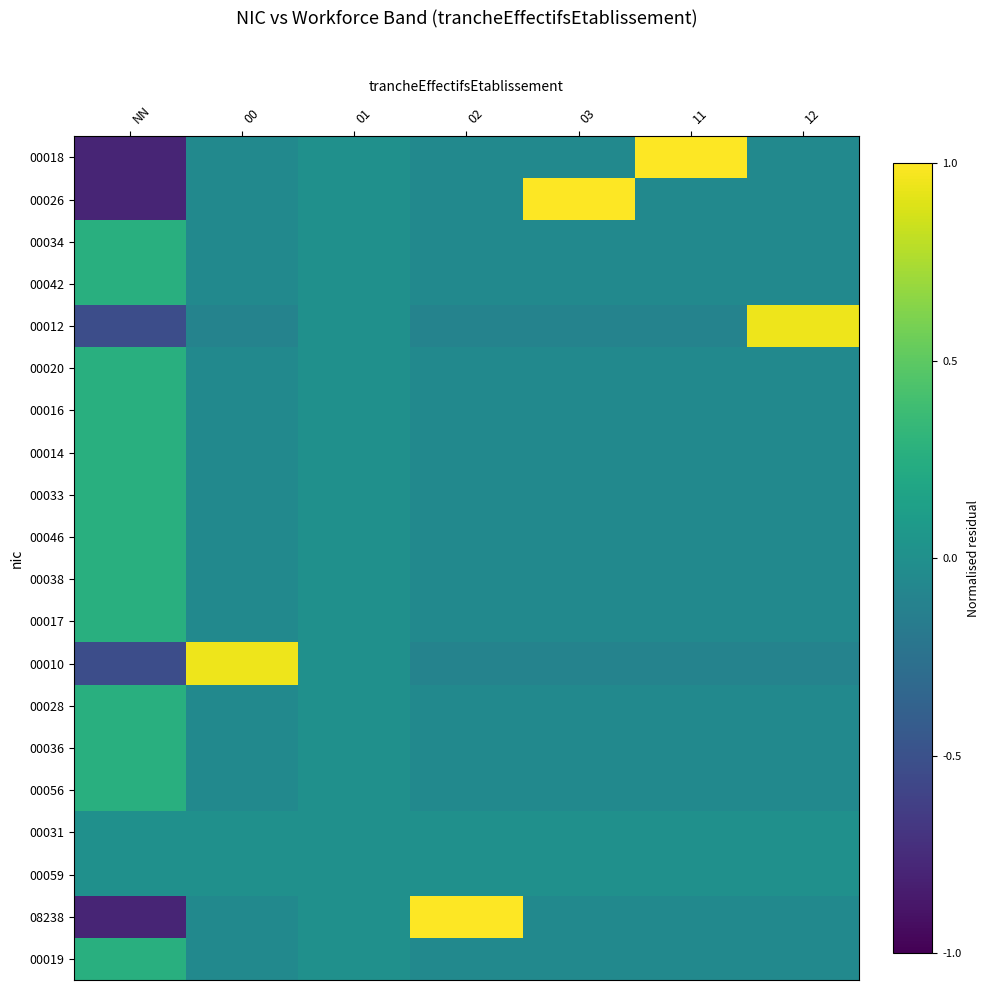

Between NN and 01, which is larger?

01